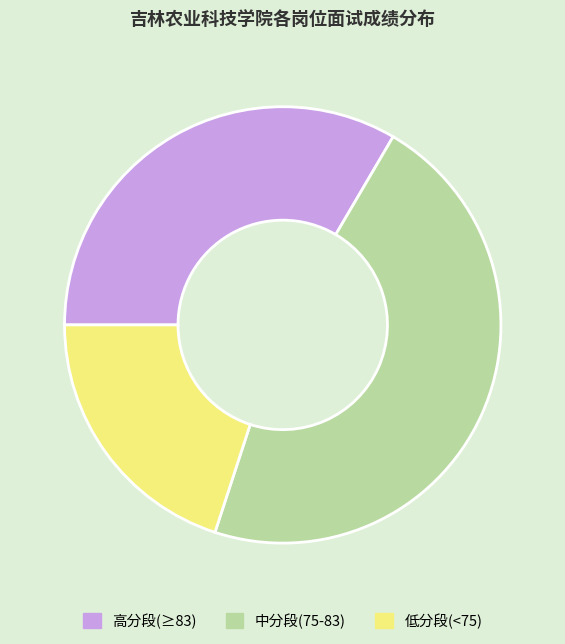

Rank the categories by value from lowest to highest.

低分段(<75), 高分段(≥83), 中分段(75-83)